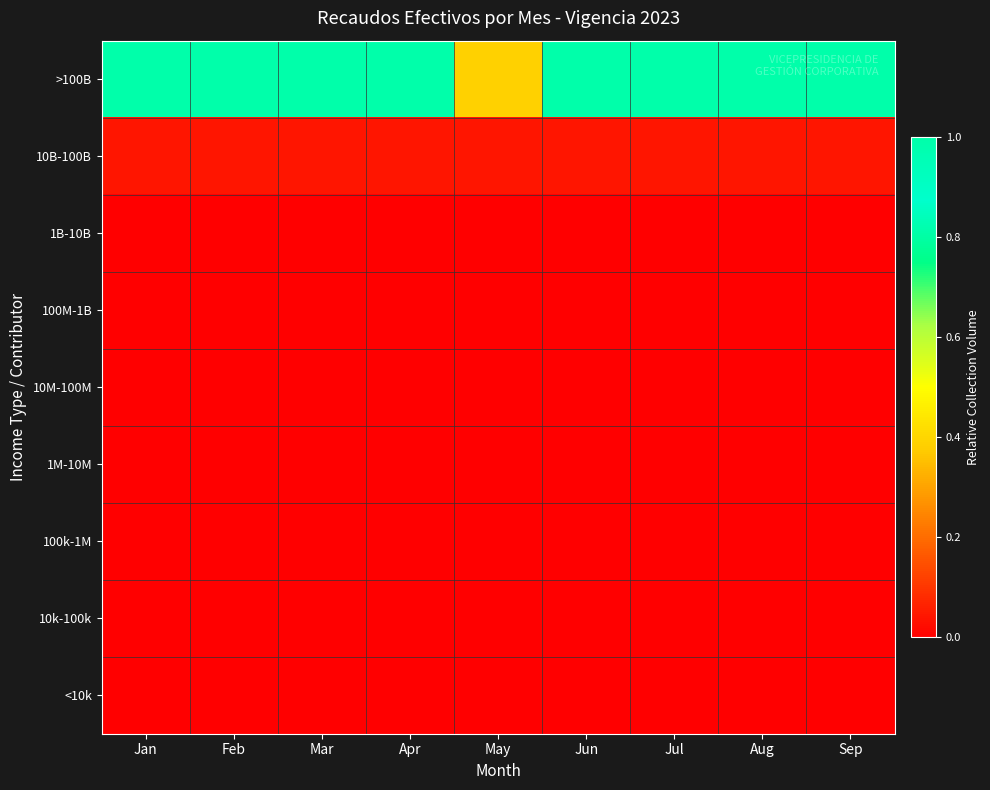

Which has a higher value, Aug or May?

Aug